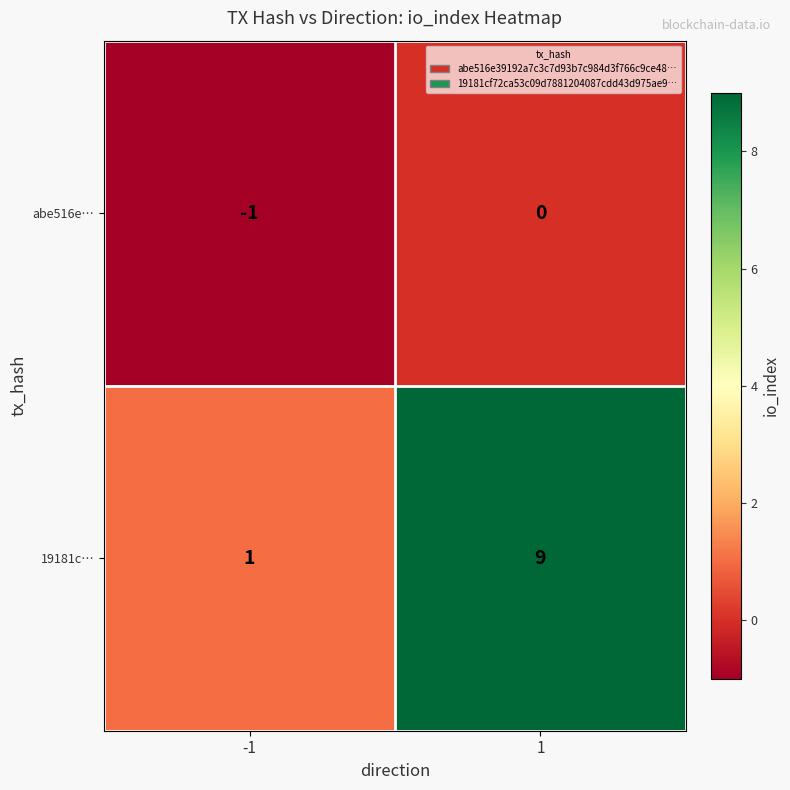

What is the greatest value displayed?

9